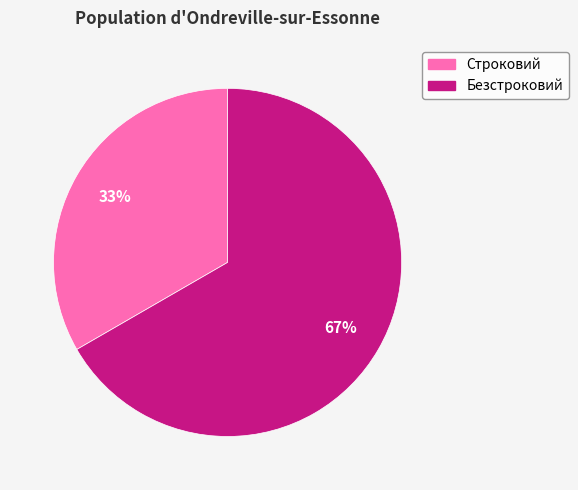

To the nearest percent, what portion does Строковий represent?

33%